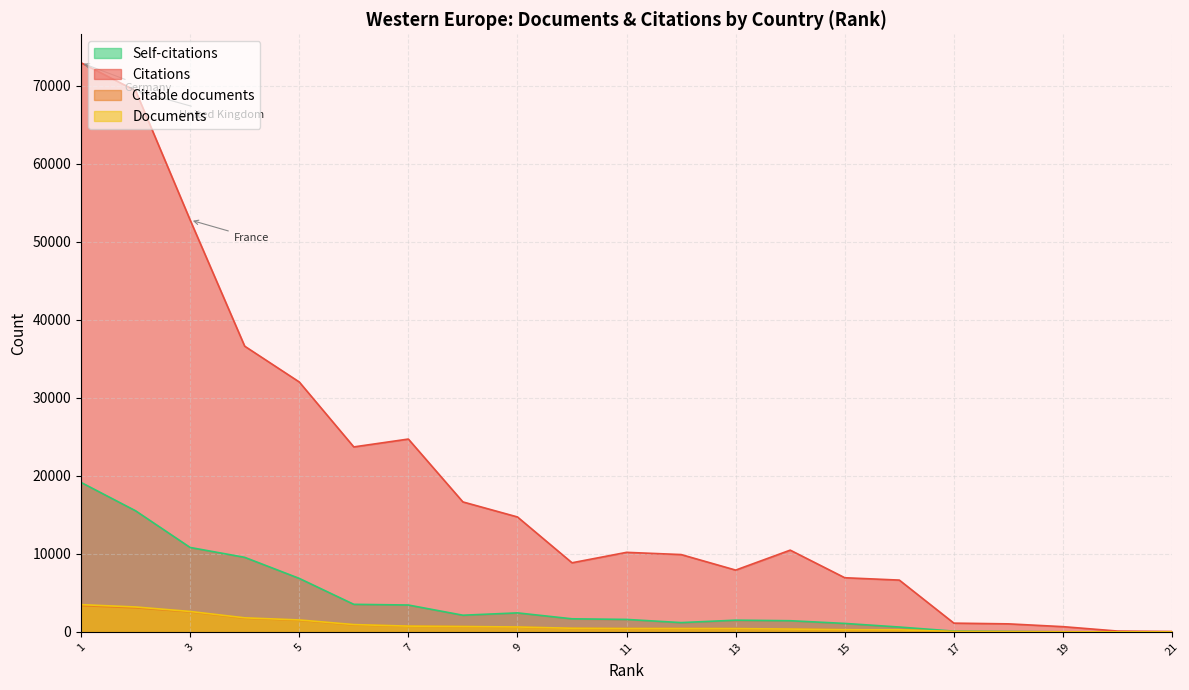

Which has a higher value, Denmark or United Kingdom?

United Kingdom